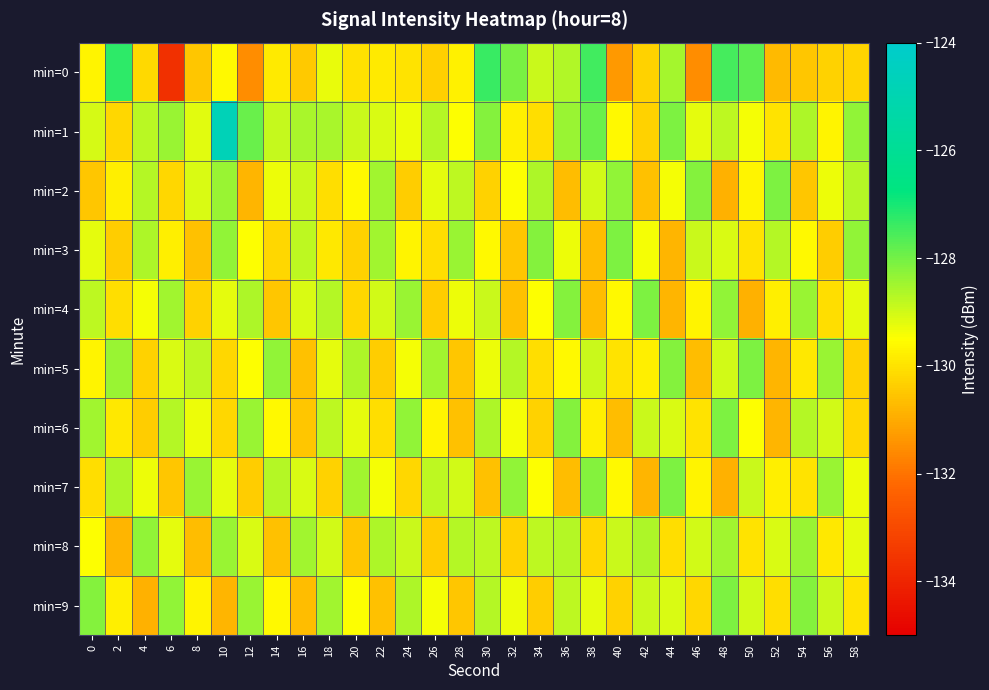

Reading left to right, transcribe all the data shown in this chart.

min=0: 0=-129.7	2=-127.2	4=-130.2	6=-133.7	8=-130.5	10=-129.6	12=-131.5	14=-129.9	16=-130.4	18=-129.3	20=-130.0	22=-129.9	24=-130.0	26=-130.3	28=-129.8	30=-127.4	32=-128.0	34=-128.9	36=-128.6	38=-127.5	40=-131.3	42=-130.3	44=-128.5	46=-131.6	48=-127.5	50=-127.8	52=-130.7	54=-130.5	56=-130.3	58=-130.3
min=1: 0=-129.0	2=-130.2	4=-128.7	6=-128.4	8=-129.2	10=-124.8	12=-127.9	14=-128.9	16=-128.6	18=-128.6	20=-128.9	22=-129.1	24=-129.3	26=-128.7	28=-129.5	30=-128.2	32=-129.8	34=-130.1	36=-128.4	38=-127.9	40=-129.6	42=-130.3	44=-128.1	46=-129.2	48=-128.8	50=-129.4	52=-130.0	54=-128.6	56=-129.7	58=-128.3
min=2: 0=-130.5	2=-129.8	4=-128.7	6=-130.2	8=-129.1	10=-128.4	12=-130.8	14=-129.3	16=-128.9	18=-130.1	20=-129.6	22=-128.5	24=-130.4	26=-129.2	28=-128.8	30=-130.3	32=-129.5	34=-128.6	36=-130.7	38=-129.0	40=-128.3	42=-130.6	44=-129.4	46=-128.2	48=-130.9	50=-129.7	52=-128.1	54=-130.5	56=-129.3	58=-128.7
min=3: 0=-129.2	2=-130.4	4=-128.6	6=-129.8	8=-130.6	10=-128.3	12=-129.5	14=-130.2	16=-128.8	18=-129.9	20=-130.3	22=-128.5	24=-129.7	26=-130.1	28=-128.4	30=-129.6	32=-130.5	34=-128.2	36=-129.3	38=-130.7	40=-128.1	42=-129.4	44=-130.8	46=-128.9	48=-129.1	50=-130.0	52=-128.7	54=-129.6	56=-130.4	58=-128.3
min=4: 0=-128.8	2=-130.1	4=-129.4	6=-128.5	8=-130.3	10=-129.2	12=-128.6	14=-130.5	16=-129.1	18=-128.7	20=-130.2	22=-129.0	24=-128.4	26=-130.4	28=-129.3	30=-128.9	32=-130.6	34=-129.5	36=-128.2	38=-130.7	40=-129.6	42=-128.1	44=-130.8	46=-129.7	48=-128.3	50=-130.9	52=-129.8	54=-128.4	56=-130.1	58=-129.2
min=5: 0=-129.7	2=-128.4	4=-130.3	6=-129.1	8=-128.8	10=-130.2	12=-129.5	14=-128.3	16=-130.6	18=-129.2	20=-128.6	22=-130.4	24=-129.4	26=-128.5	28=-130.5	30=-129.3	32=-128.7	34=-130.1	36=-129.6	38=-128.9	40=-130.0	42=-129.8	44=-128.2	46=-130.7	48=-129.0	50=-128.1	52=-130.8	54=-129.9	56=-128.4	58=-130.3
min=6: 0=-128.5	2=-129.9	4=-130.4	6=-128.7	8=-129.3	10=-130.2	12=-128.4	14=-129.6	16=-130.5	18=-128.8	20=-129.2	22=-130.1	24=-128.3	26=-129.7	28=-130.6	30=-128.6	32=-129.4	34=-130.3	36=-128.2	38=-129.8	40=-130.7	42=-128.9	44=-129.1	46=-130.0	48=-128.1	50=-129.5	52=-130.8	54=-128.7	56=-129.0	58=-130.2
min=7: 0=-130.1	2=-128.6	4=-129.3	6=-130.5	8=-128.4	10=-129.2	12=-130.4	14=-128.7	16=-129.1	18=-130.3	20=-128.5	22=-129.4	24=-130.2	26=-128.8	28=-129.0	30=-130.6	32=-128.3	34=-129.5	36=-130.7	38=-128.2	40=-129.6	42=-130.8	44=-128.1	46=-129.7	48=-130.9	50=-128.9	52=-129.8	54=-130.0	56=-128.4	58=-129.3
min=8: 0=-129.5	2=-130.8	4=-128.3	6=-129.2	8=-130.7	10=-128.4	12=-129.1	14=-130.6	16=-128.5	18=-129.0	20=-130.5	22=-128.6	24=-128.9	26=-130.4	28=-128.7	30=-128.8	32=-130.3	34=-128.8	36=-128.7	38=-130.2	40=-128.9	42=-128.6	44=-130.1	46=-129.0	48=-128.5	50=-130.0	52=-129.1	54=-128.4	56=-129.9	58=-129.2
min=9: 0=-128.2	2=-129.8	4=-130.9	6=-128.3	8=-129.7	10=-130.8	12=-128.4	14=-129.6	16=-130.7	18=-128.5	20=-129.5	22=-130.6	24=-128.6	26=-129.4	28=-130.5	30=-128.7	32=-129.3	34=-130.4	36=-128.8	38=-129.2	40=-130.3	42=-128.9	44=-129.1	46=-130.2	48=-128.1	50=-129.0	52=-130.1	54=-128.2	56=-128.9	58=-130.0